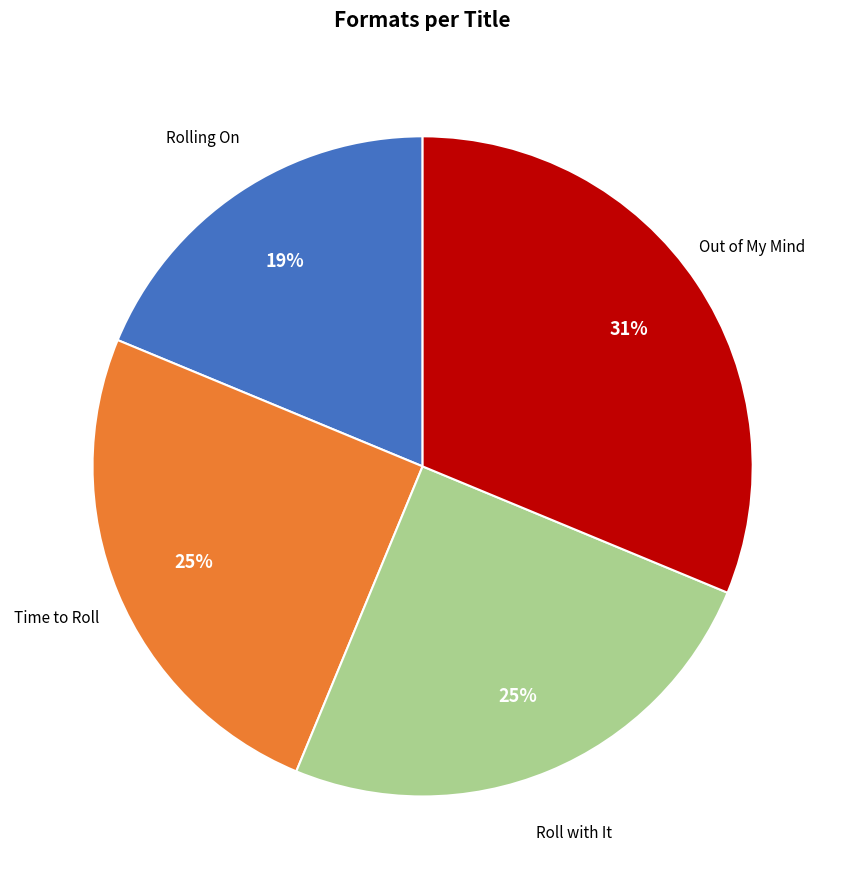

To the nearest percent, what percentage of the pie is Rolling On?

19%